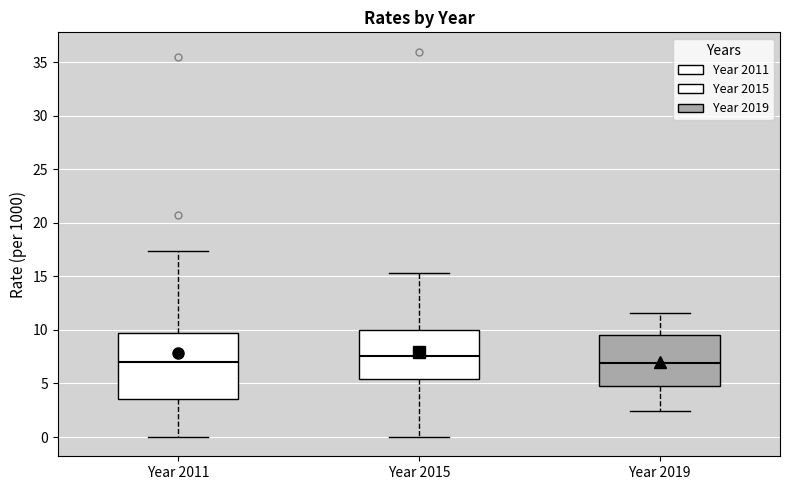

Where is the lower edge of the box for Year 2011 on the y-axis? The values are not printed on the chart, so give them approximately, as read against the axis.

3.5